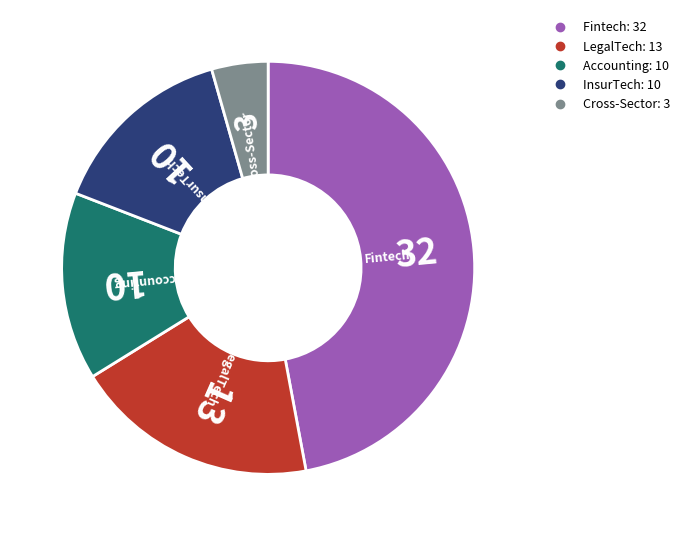

Is there a majority slice in this chart?

No